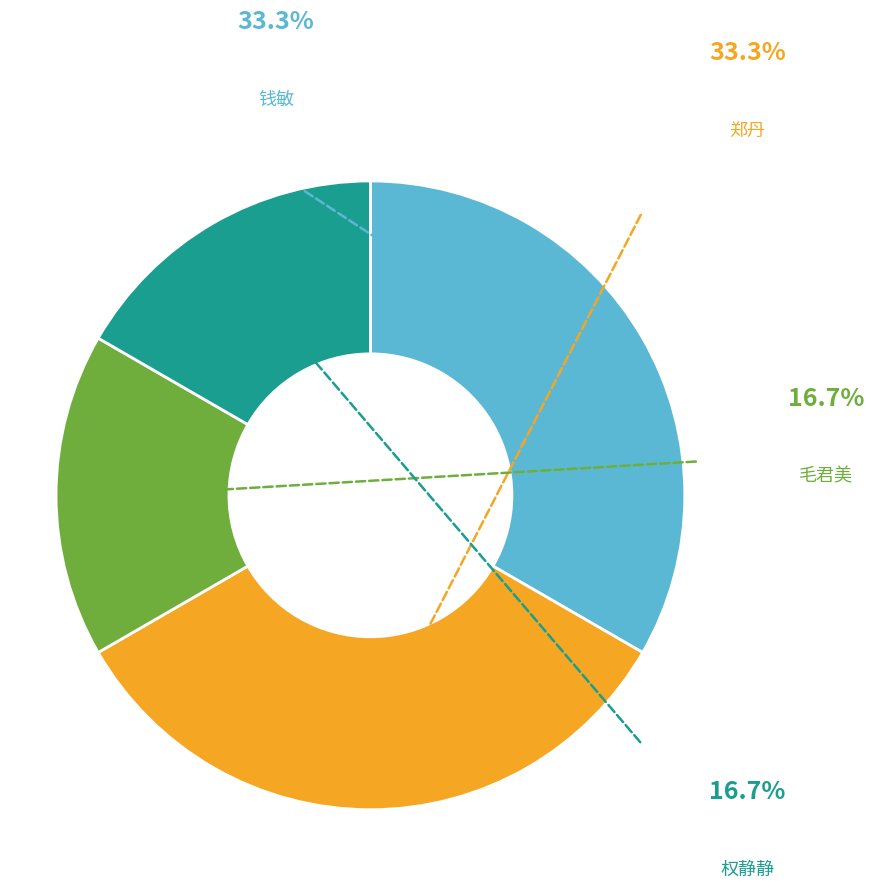

Count the number of slices in the pie.

4